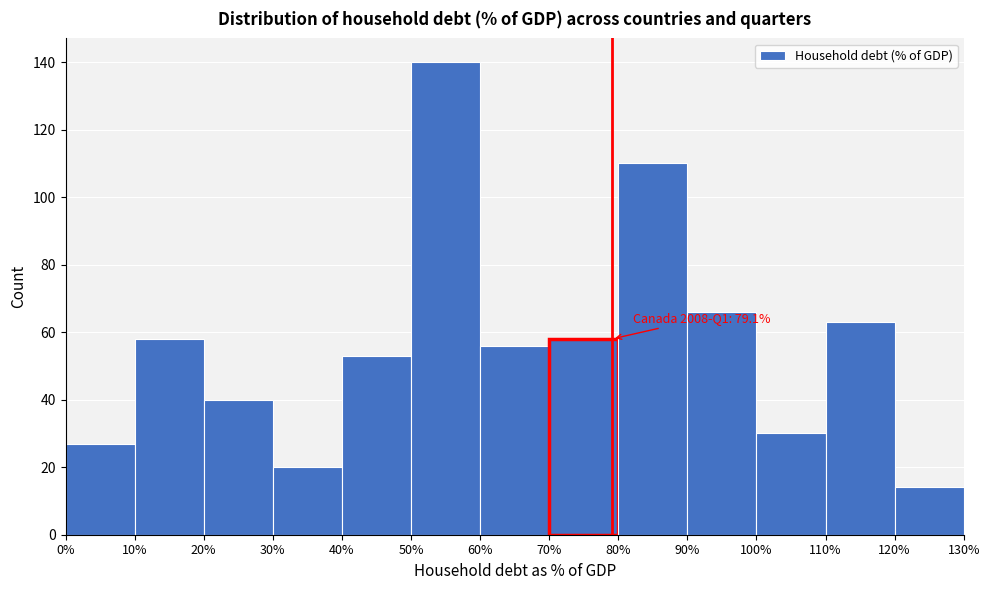

Over which range of the x-axis is the bar tallest?

50% to 60%